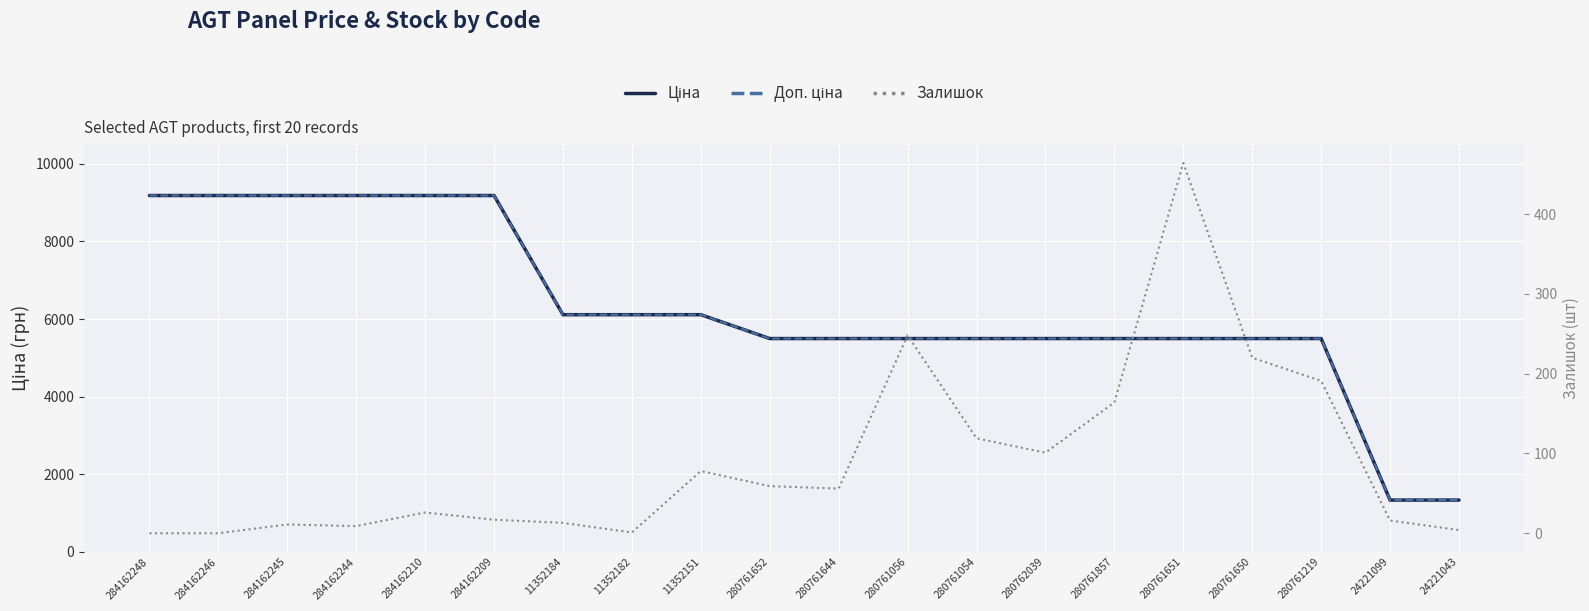

At which category is the sum across all series the highest?

284162210